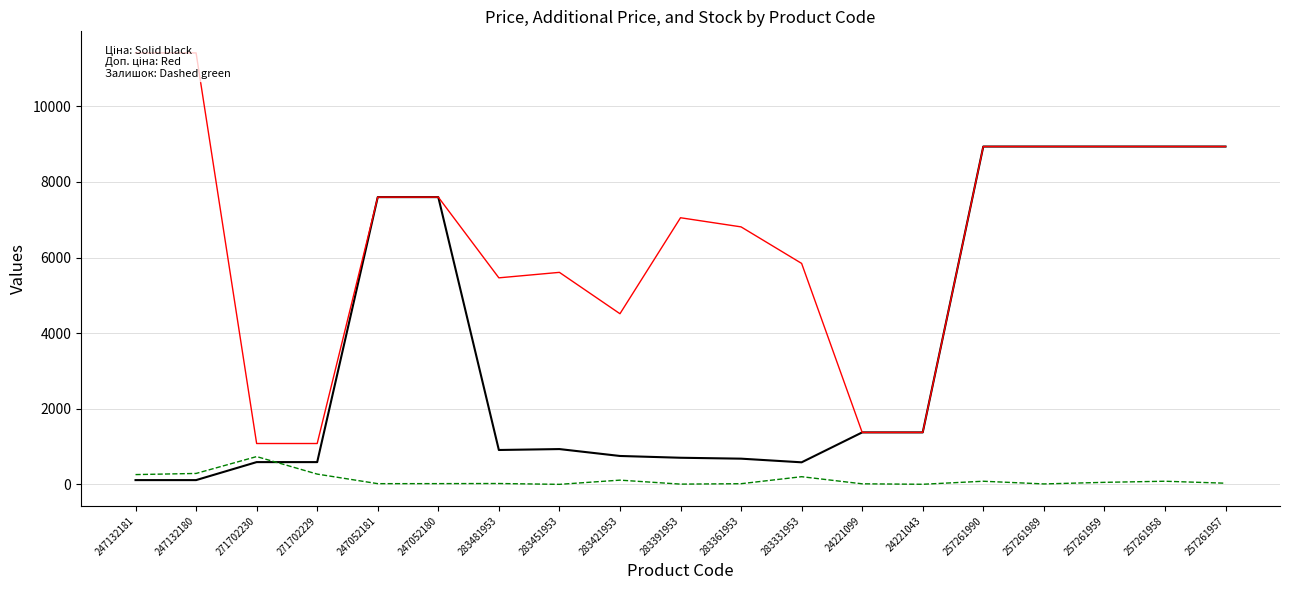

What is the total value across all series at 283391953?

7764.4